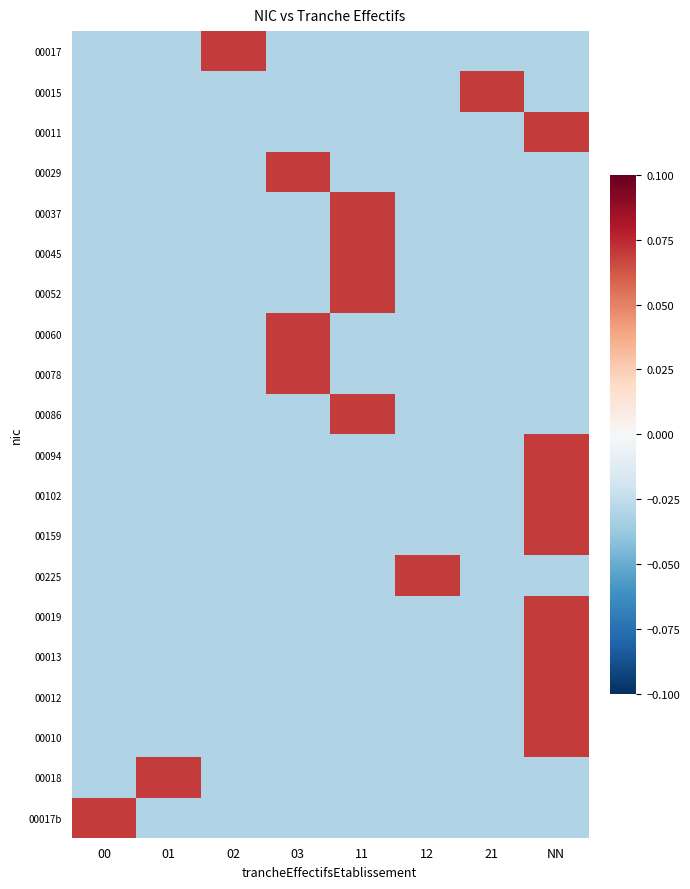

How many distinct data groups are displayed?

20